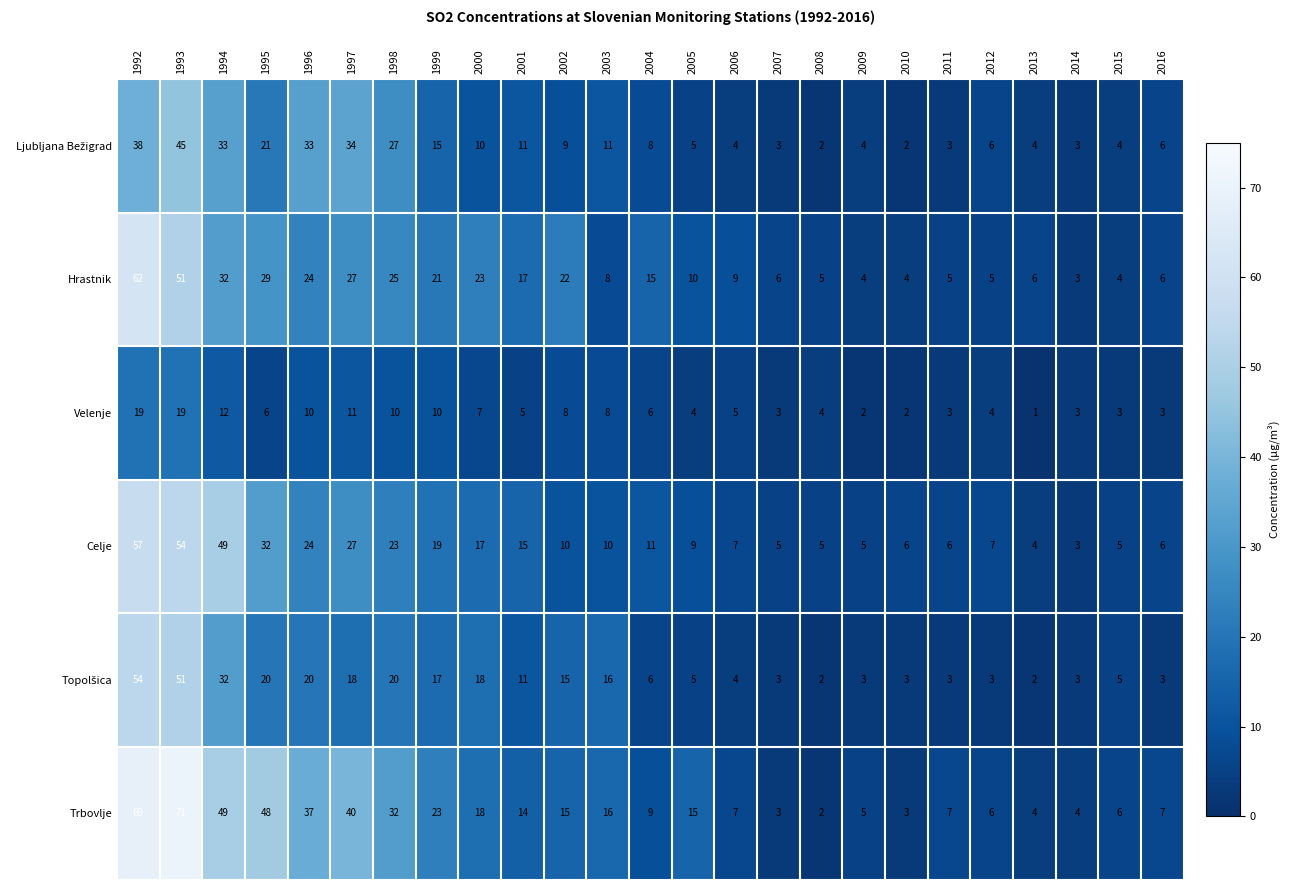

What is the maximum value for Trbovlje?

71